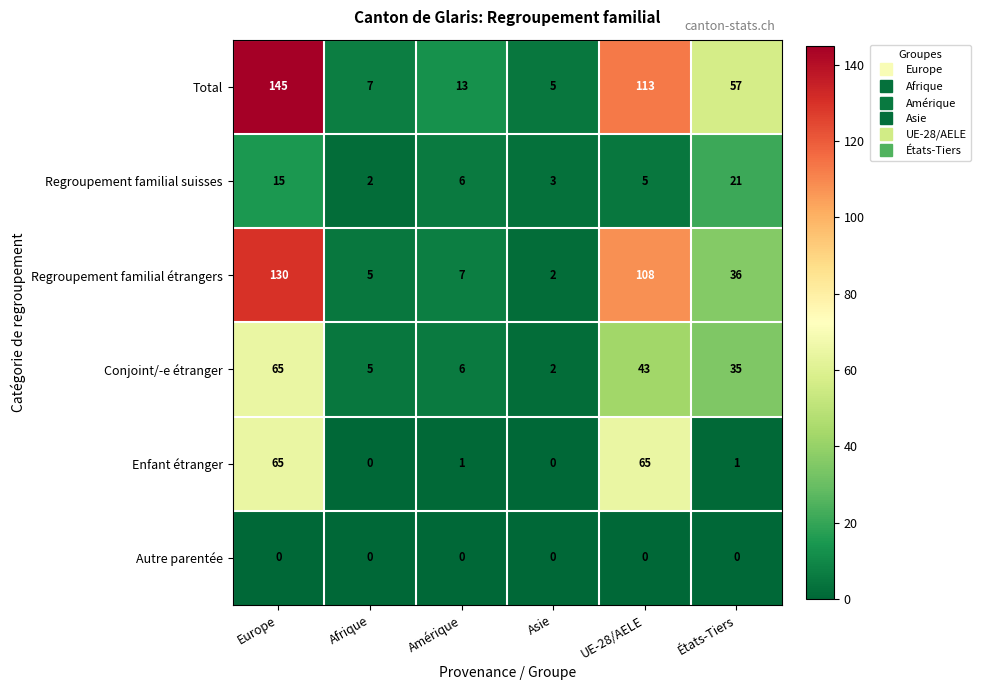

Which series has the largest range (max minus min)?

Total